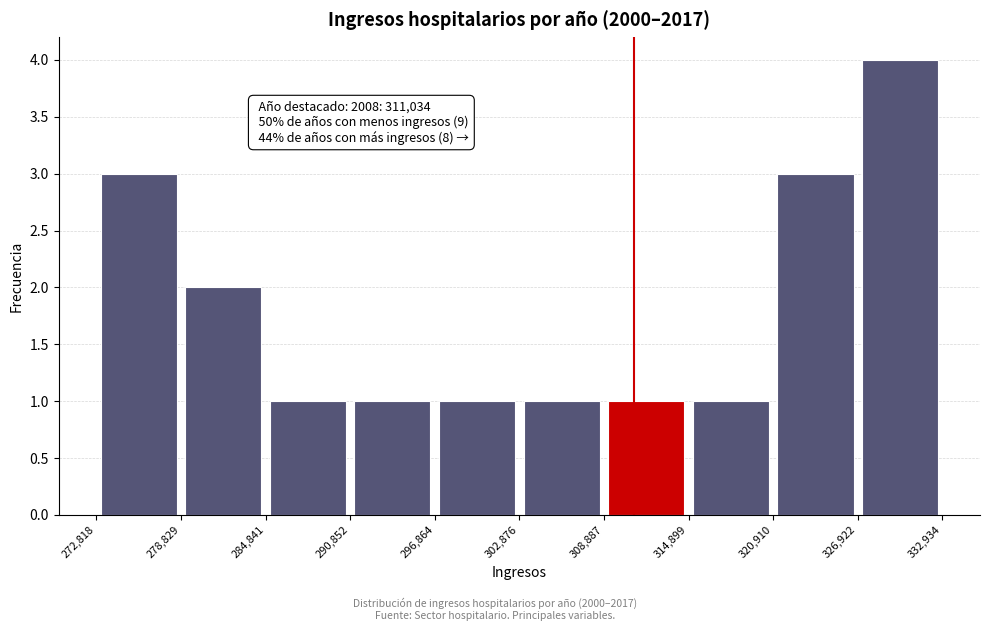

Which range on the x-axis has the tallest bar?

326,922 to 332,934